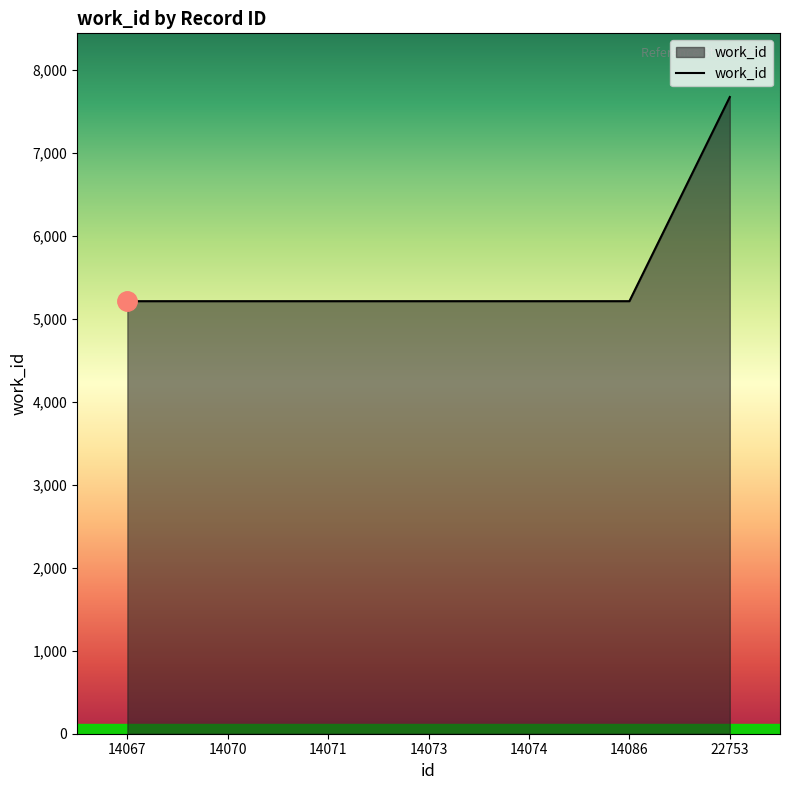

What is the difference between the maximum and minimum values?

2461